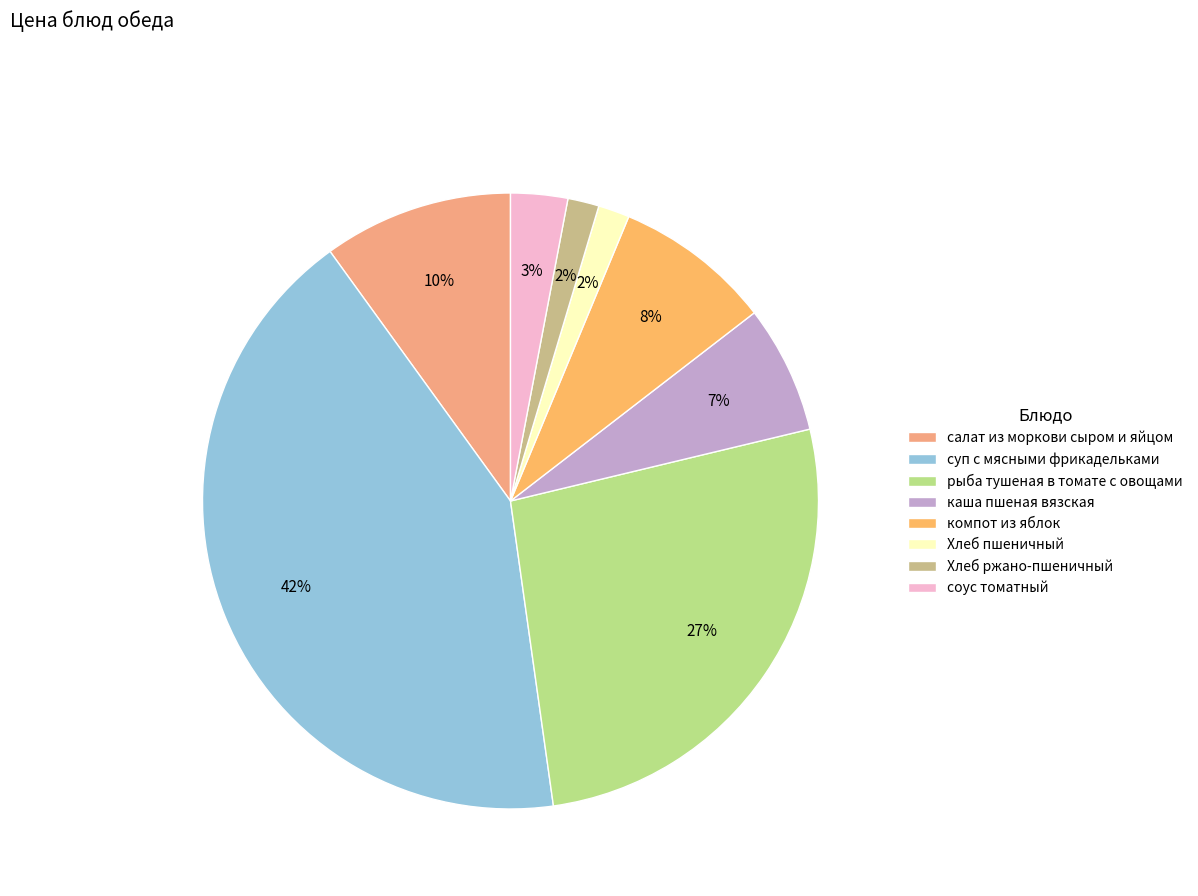

What is the change in value from каша пшеная вязская to компот из яблок?

+1.1